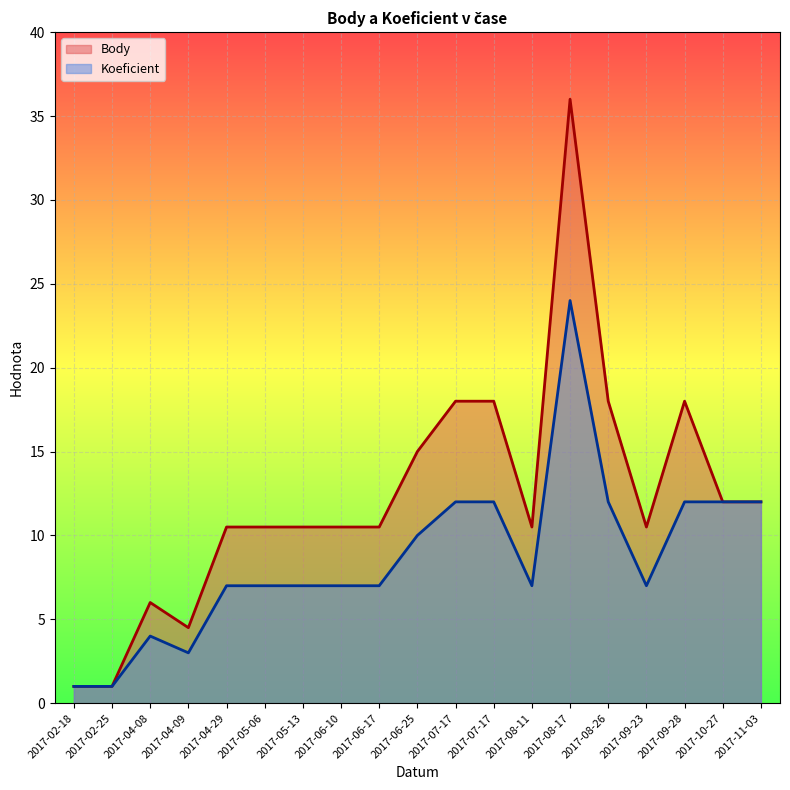

What is the label of the 7th point from the right?

2017-08-11